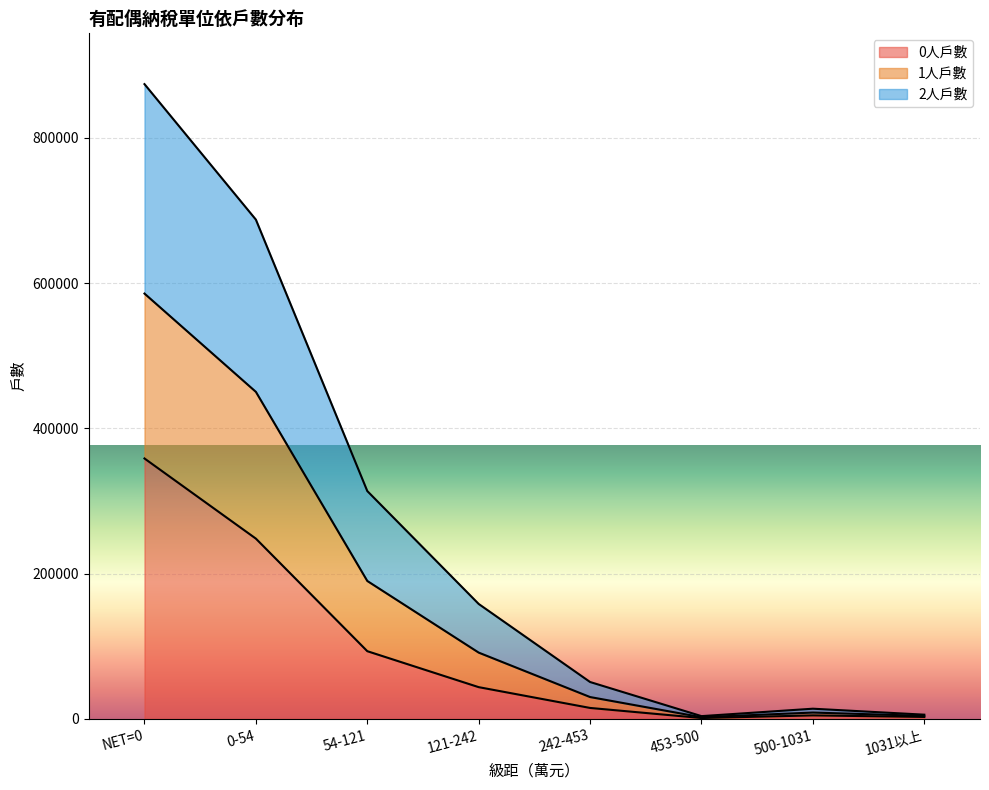

True or false: 1人戶數 and 0人戶數 intersect in this chart.

False